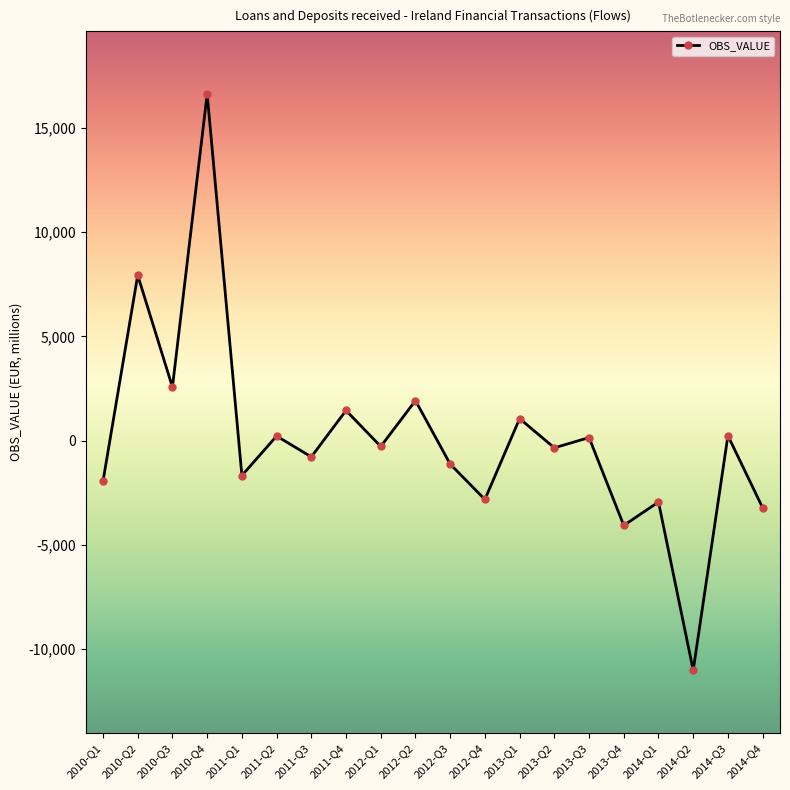

What is the label of the 15th point from the right?

2011-Q2